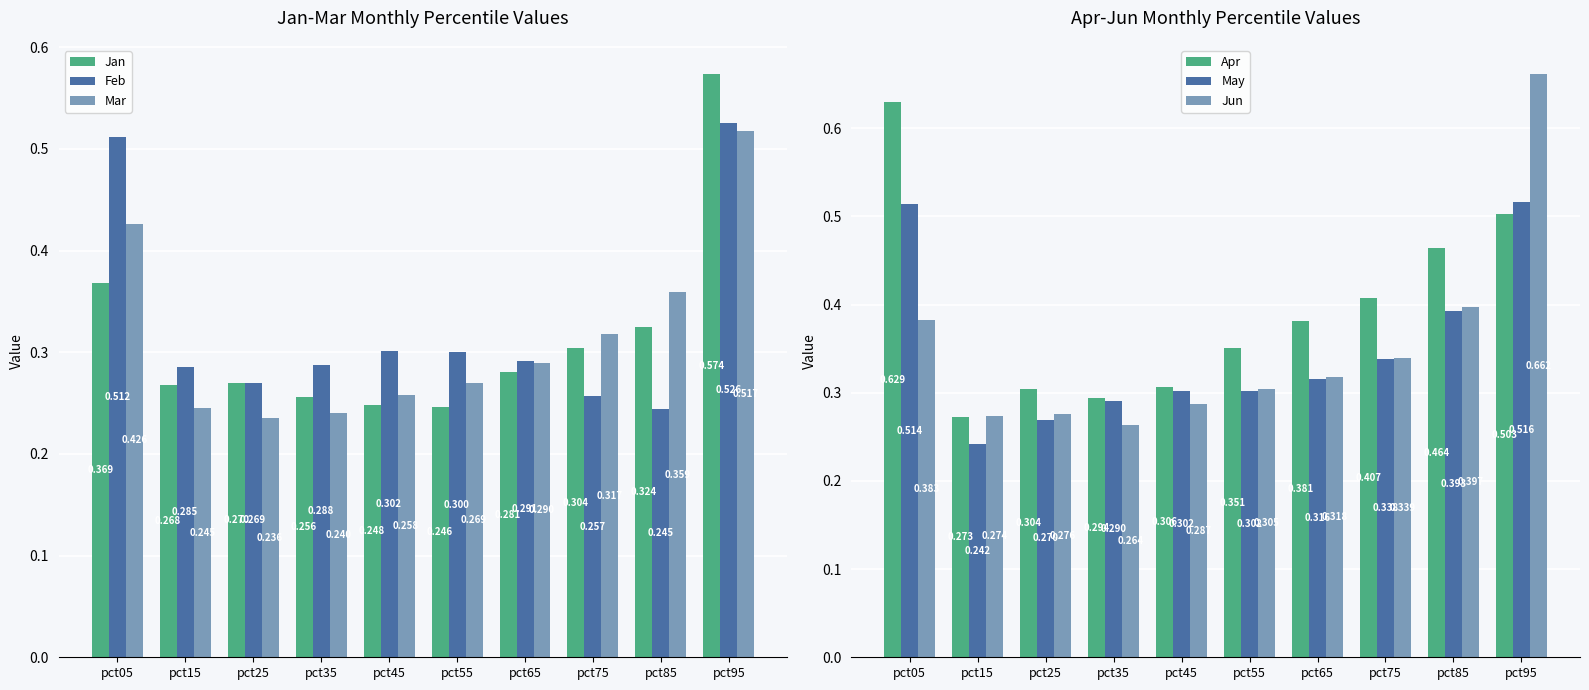

What is the difference between the Jun values at pct05 and pct45?

0.1